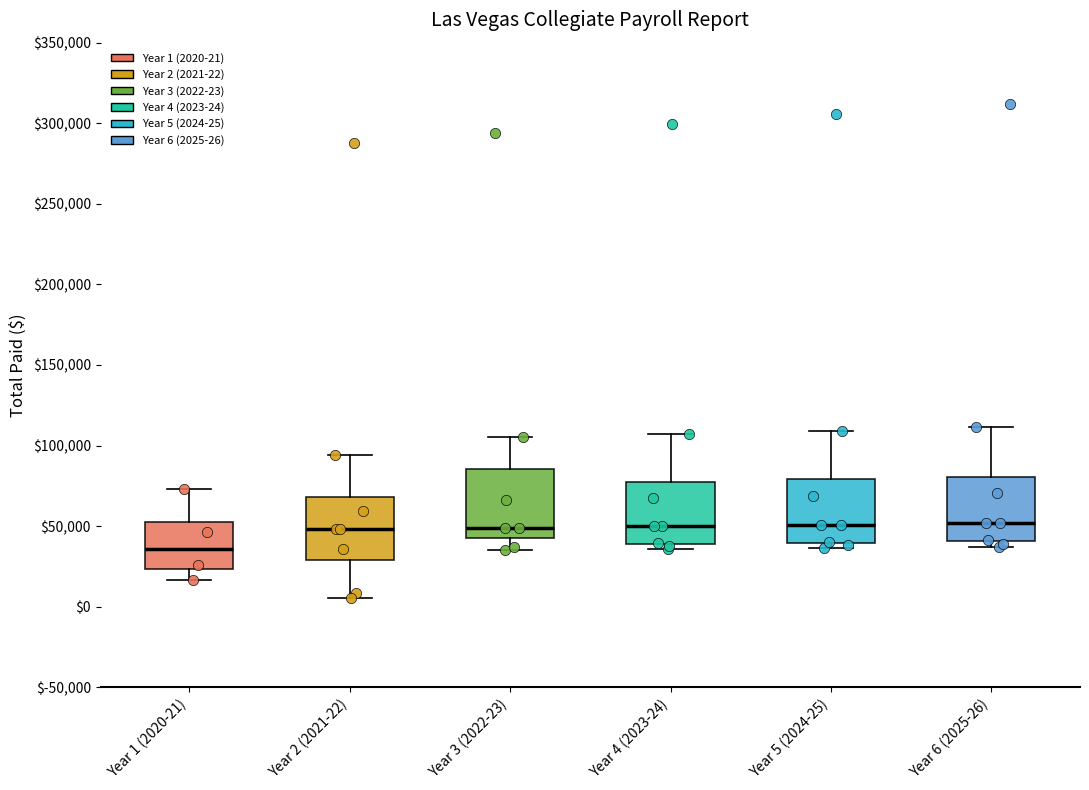

Reading left to right, transcribe this box plot: for each box, give where its median line is, the range the box spans, and where its two whiskers end, as read against the y-axis. The values are not printed on the chart, so give them approximately, as read against the axis.

Year 1 (2020-21): median 35000, box 25000 to 55000, whiskers 15000 to 75000
Year 2 (2021-22): median 50000, box 30000 to 70000, whiskers 5000 to 95000
Year 3 (2022-23): median 50000, box 45000 to 85000, whiskers 35000 to 105000
Year 4 (2023-24): median 50000, box 40000 to 80000, whiskers 35000 to 105000
Year 5 (2024-25): median 50000, box 40000 to 80000, whiskers 35000 to 110000
Year 6 (2025-26): median 50000, box 40000 to 80000, whiskers 35000 to 110000